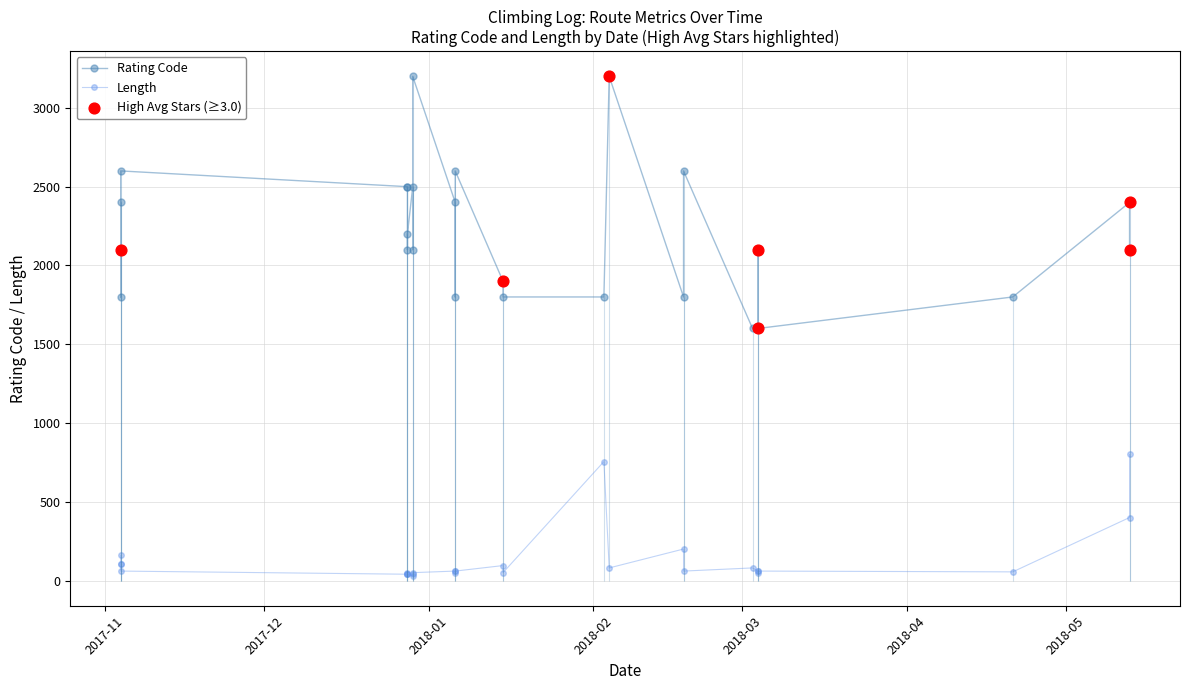

Which series has the largest total across all categories?

rating_code